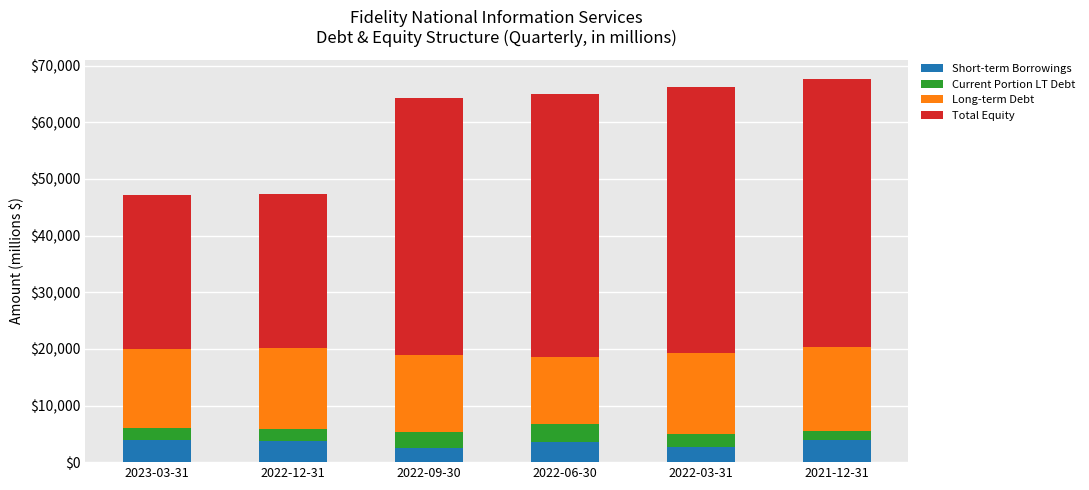

The value of Short-term Borrowings at 2022-06-30 is 3642. True or false?

True